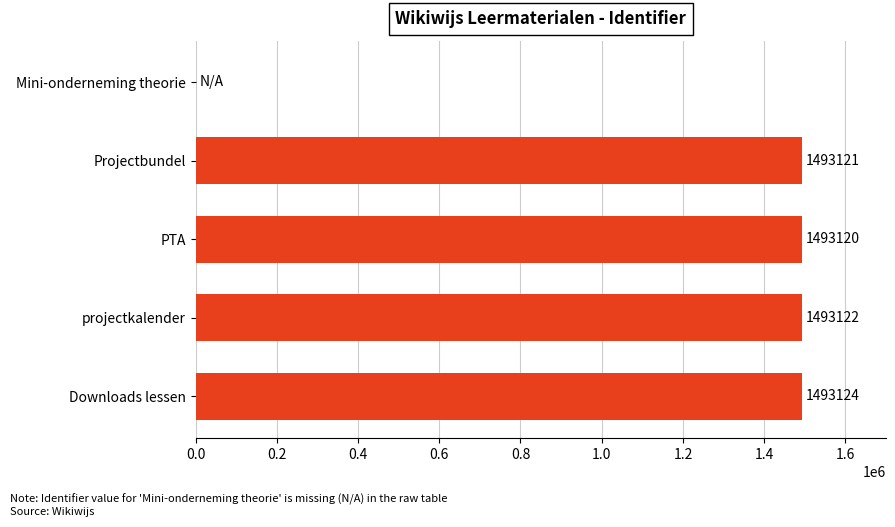

Count the number of categories in the chart.

5